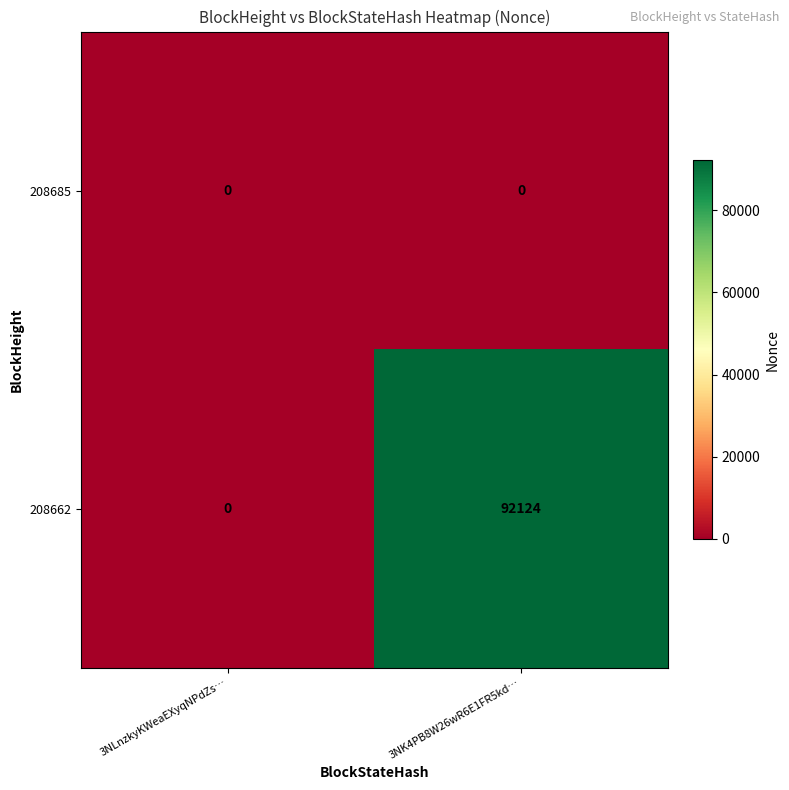

Reading left to right, what are all the values shown in this chart?

208685: 3NLnzkyKWeaEXyqNPdZs…=0	3NK4PB8W26wR6E1FR5kd…=0
208662: 3NLnzkyKWeaEXyqNPdZs…=0	3NK4PB8W26wR6E1FR5kd…=92124